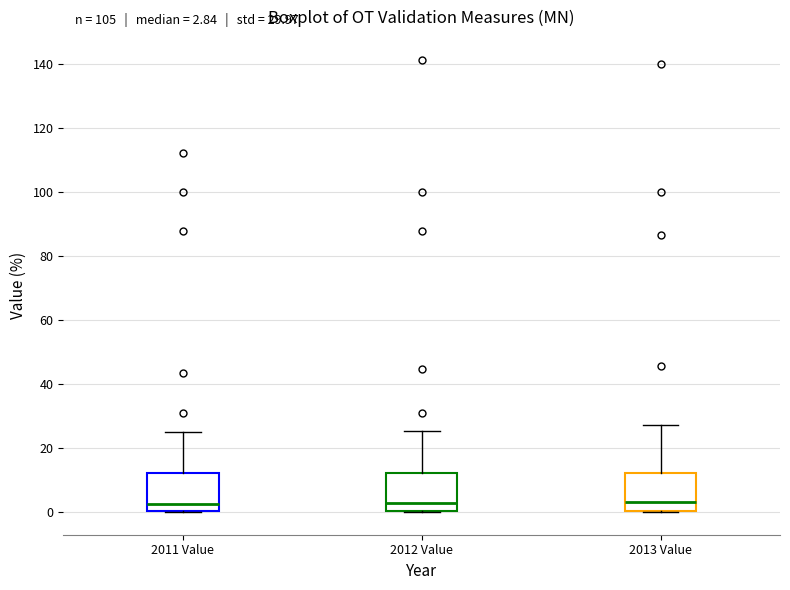

Reading left to right, read every box against the y-axis: the position of its median line, the range the box covers, and the ends of its whiskers. The values are not printed on the chart, so give them approximately, as read against the axis.

2011 Value: median 2, box 0 to 12, whiskers 0 to 24
2012 Value: median 2, box 0 to 12, whiskers 0 to 26
2013 Value: median 4, box 0 to 12, whiskers 0 to 28